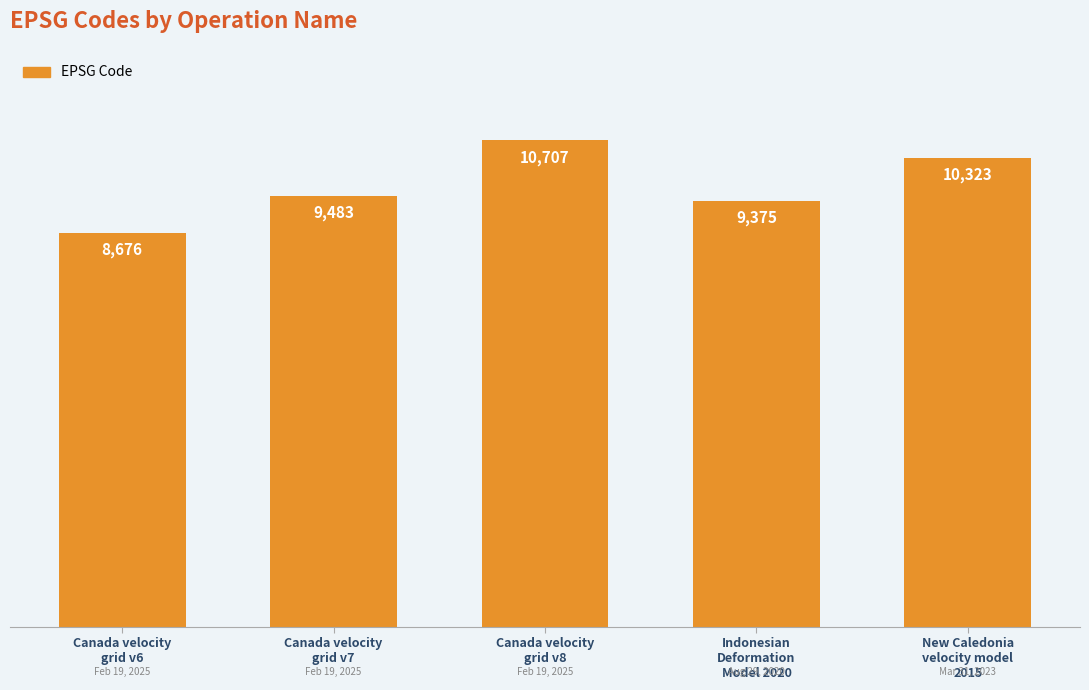

What is the sum of all values?

48564